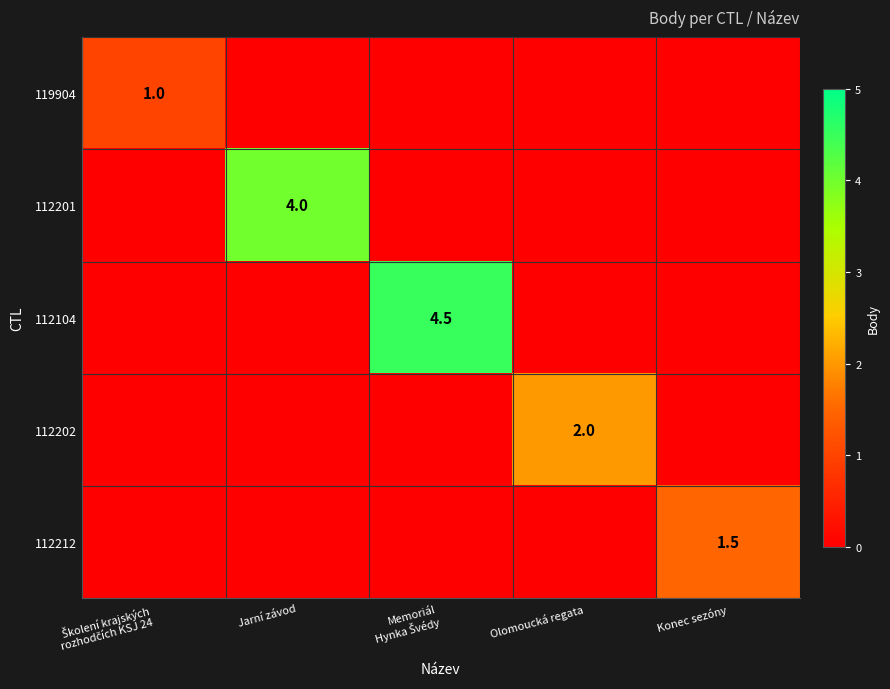

The value of 112202 at Olomoucká regata is 2.9. True or false?

False